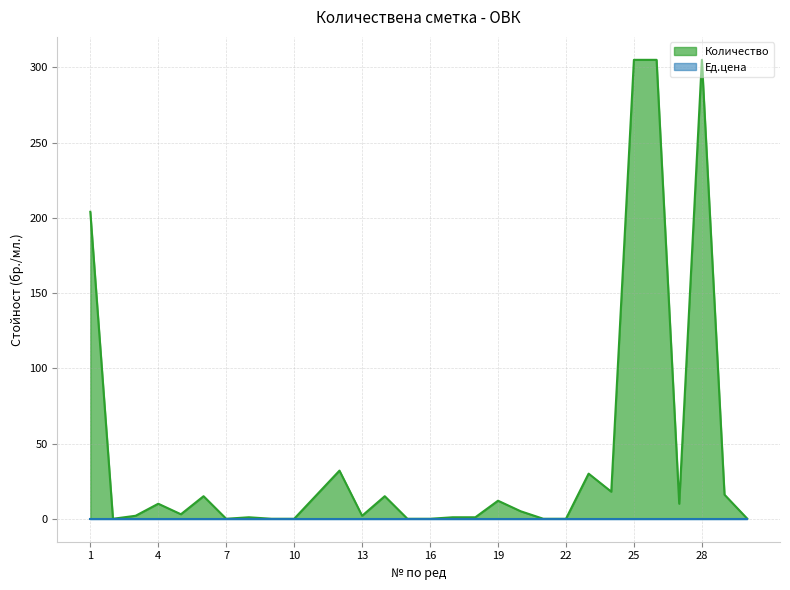

What is the greatest value displayed?

305.0